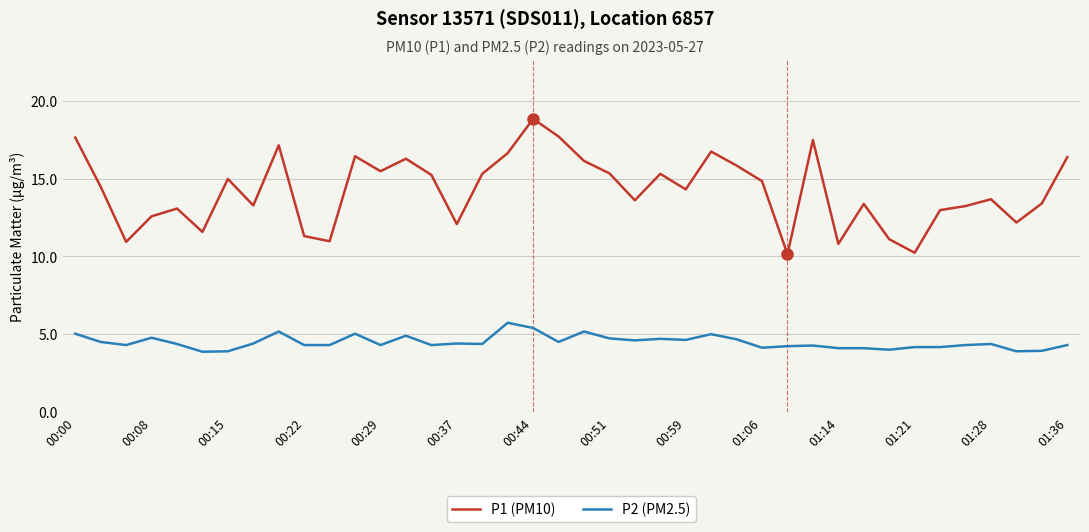

Rank the series by their average value, from lowest to highest.

P2 (PM2.5), P1 (PM10)